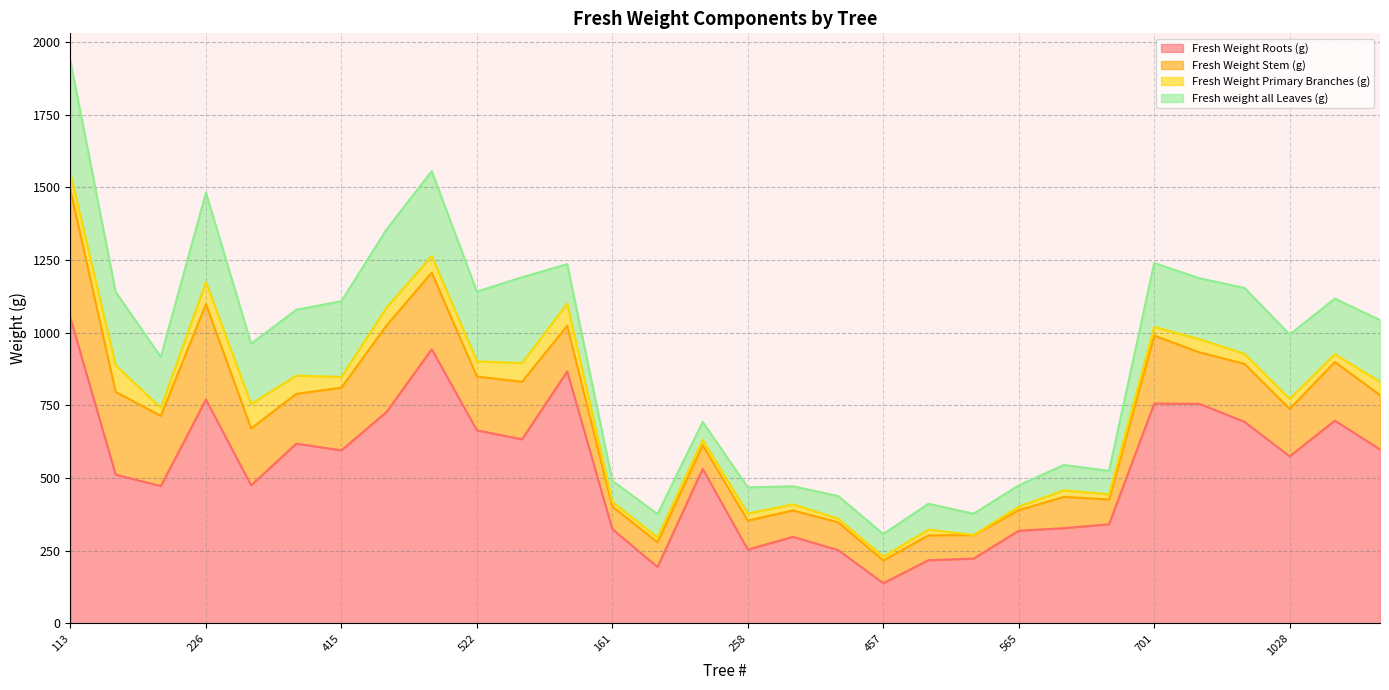

How many distinct data groups are displayed?

4